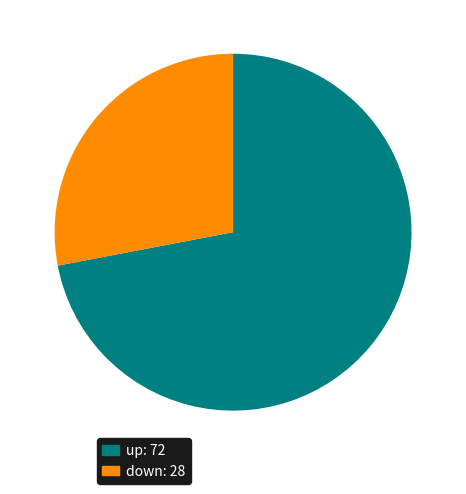

How many slices are in this pie chart?

2